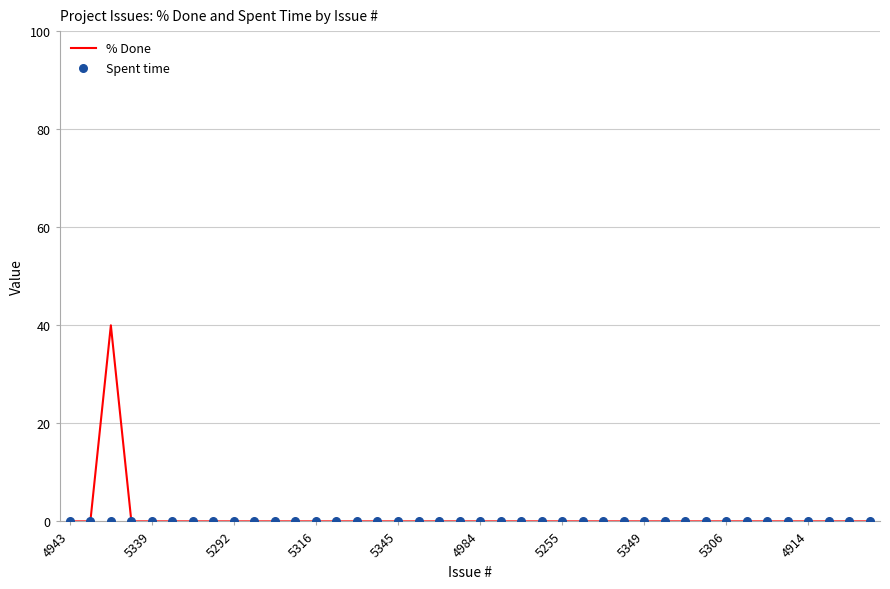

What is the maximum value for % Done?

40